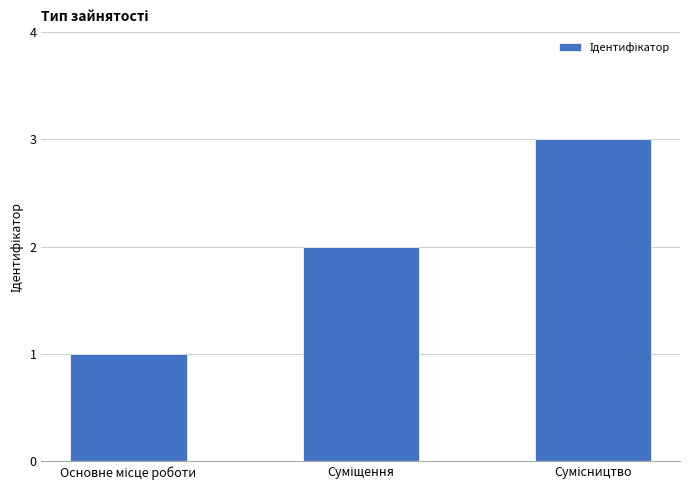

What is the sum of all values?

6